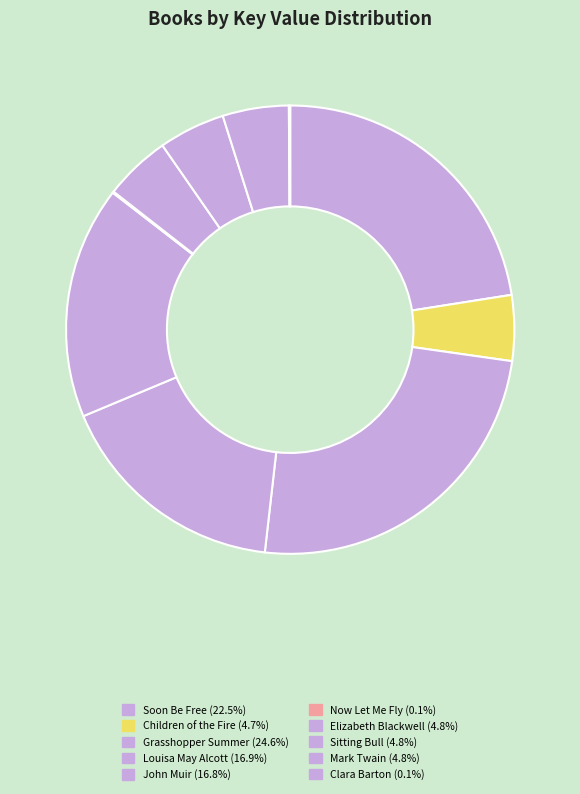

To the nearest percent, what percentage of the pie is Mark Twain?

5%